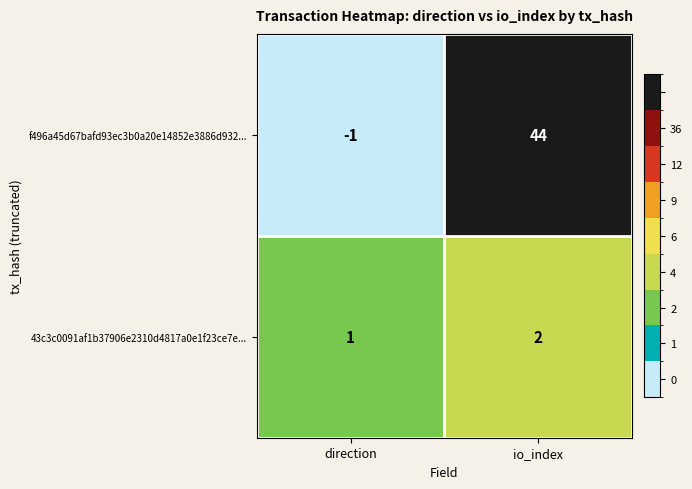

True or false: 43c3c0091af1b37906e2310d4817a0e1f23ce7e... has a value of 0 at direction.

False